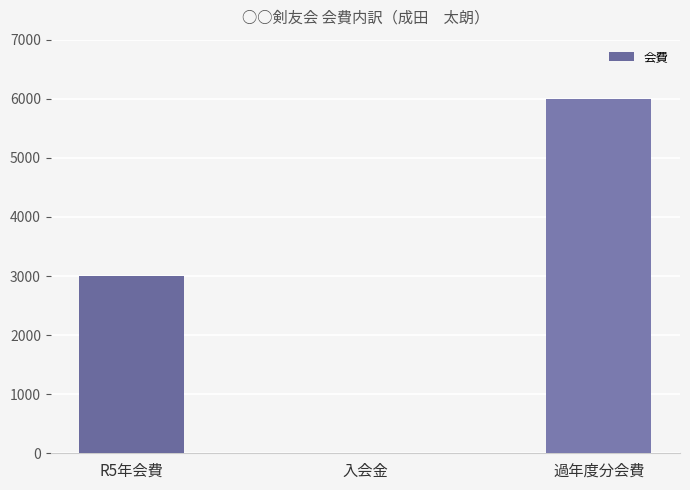

Reading right to left, transcribe all the data shown in this chart.

6000	0	3000